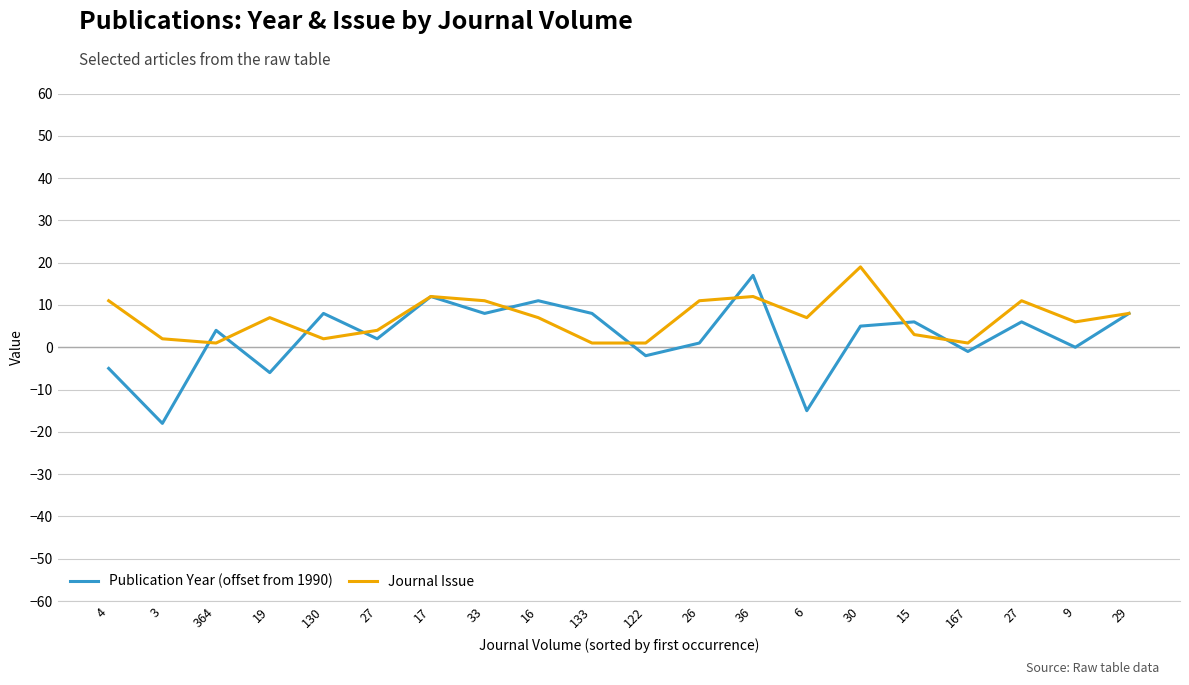

Between which two adjacent categories do Journal Issue and Publication Year (offset from 1990) first intersect?

3 and 364